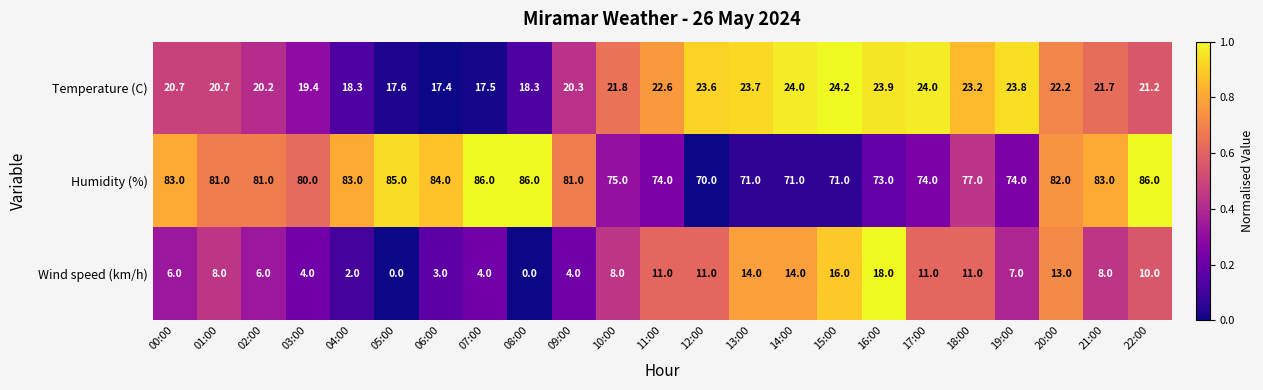

The Wind speed (km/h) series shows 2.9 at 10:00. True or false?

False